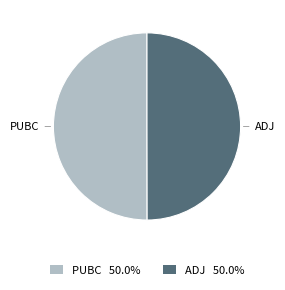

Do ADJ and PUBC together represent more than half of the pie?

Yes